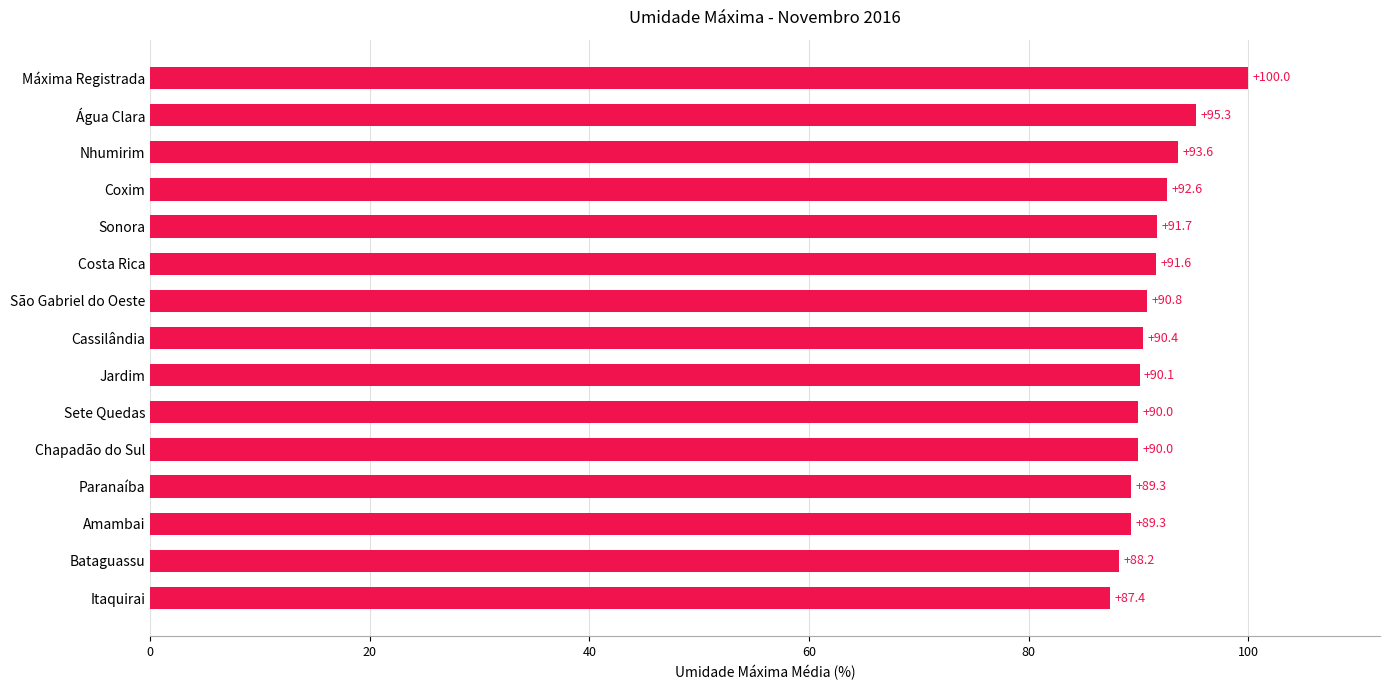

The value at Paranaíba is 89.3. True or false?

True